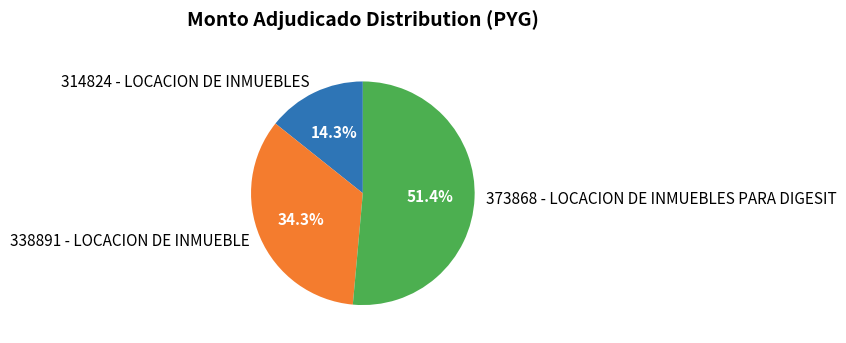

To the nearest percent, what is the combined percentage of 373868 - LOCACION DE INMUEBLES PARA DIGESIT and 314824 - LOCACION DE INMUEBLES?

66%